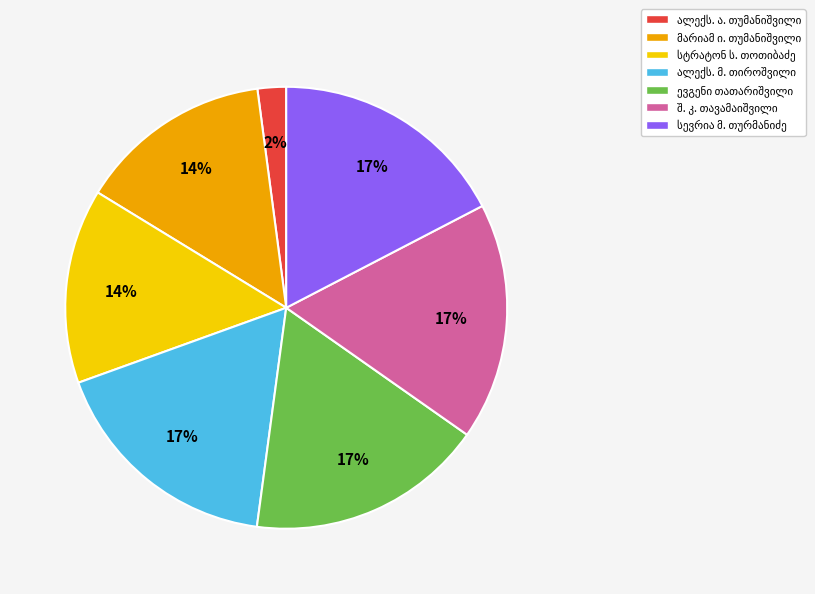

To the nearest percent, what is the difference between the largest and smallest slice percentages?

15%